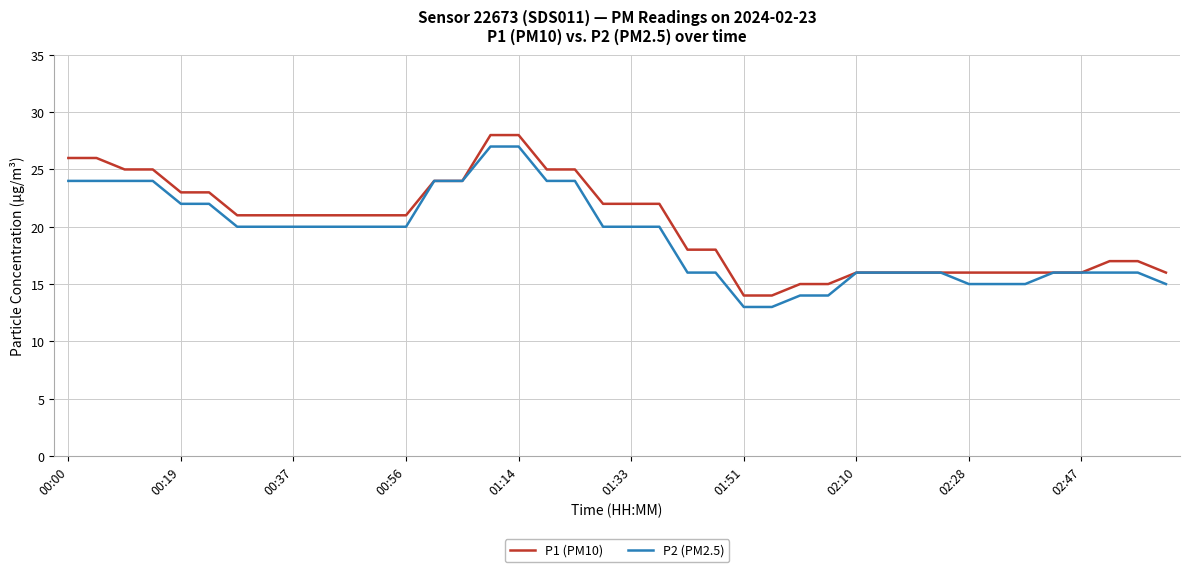

What is the maximum value for P1 (PM10)?

28